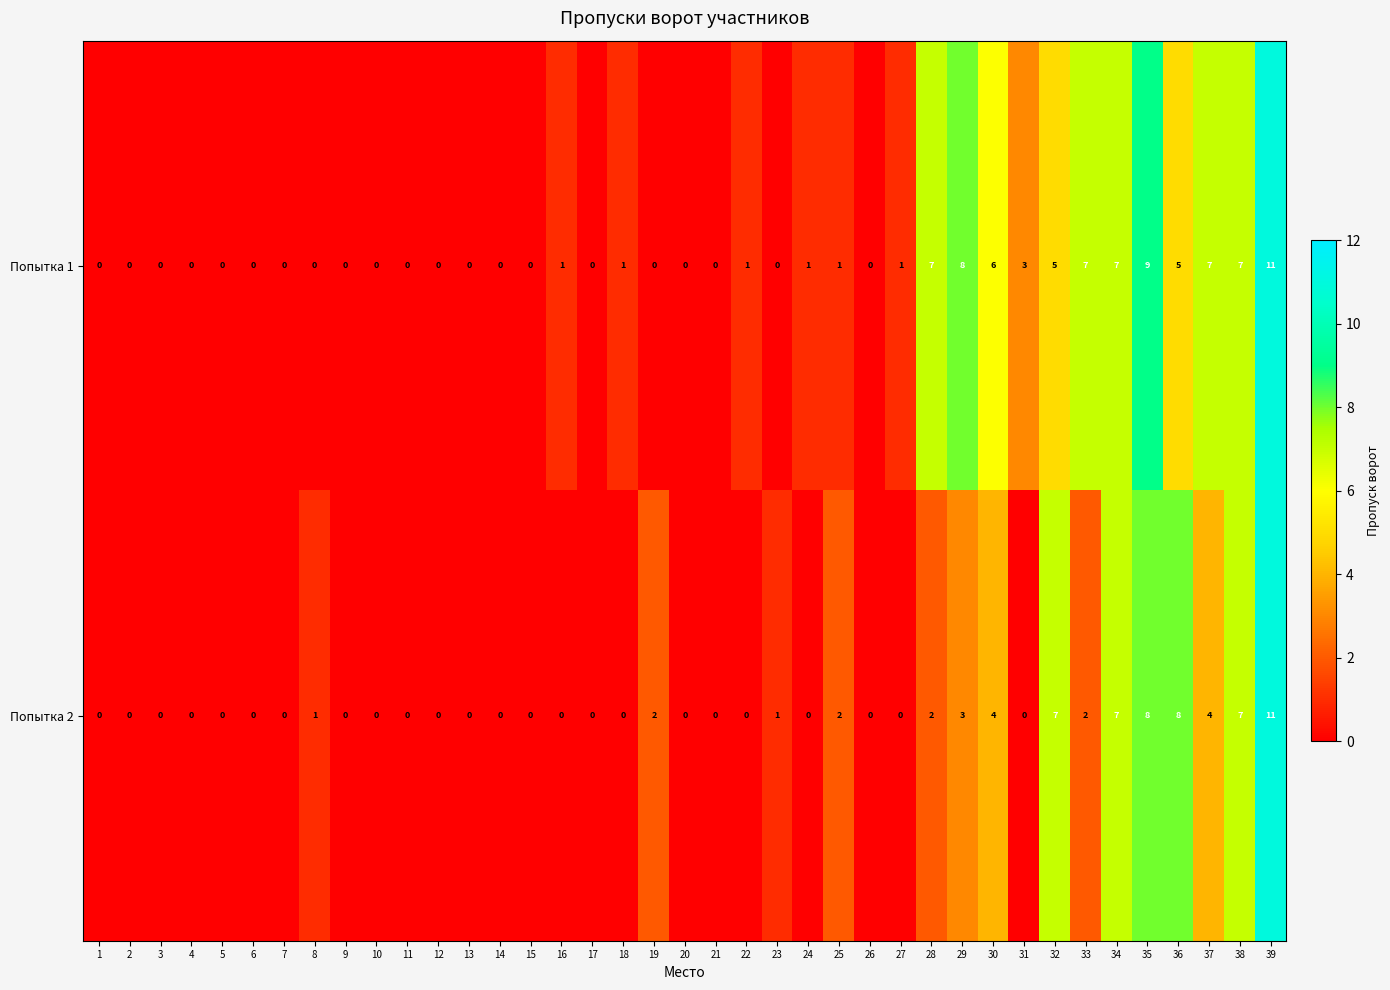

At 29, list the series in order from smallest to largest.

Попытка 2, Попытка 1